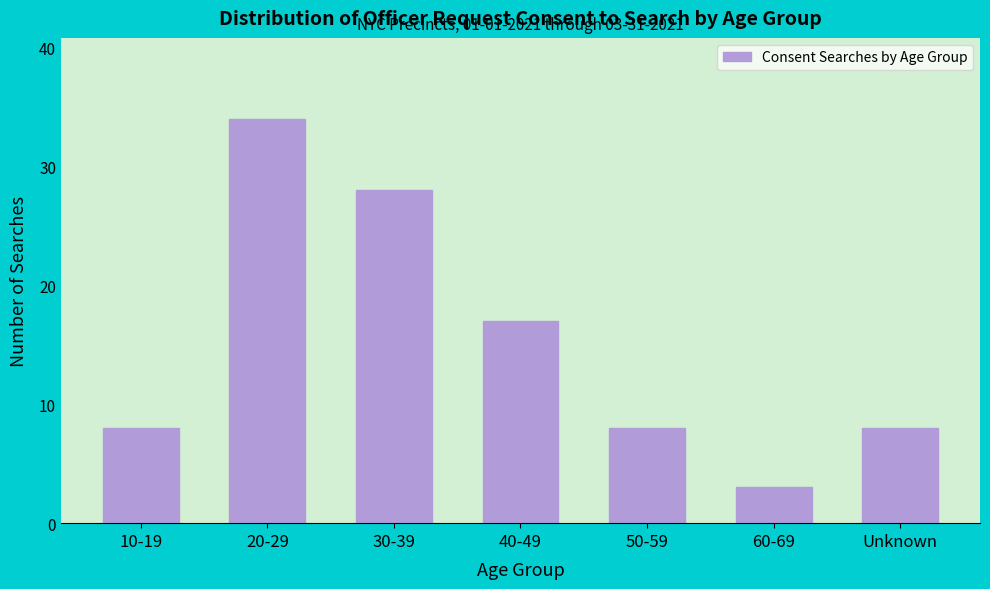

Reading left to right, what are all the values shown in this chart?

8	34	28	17	8	3	8